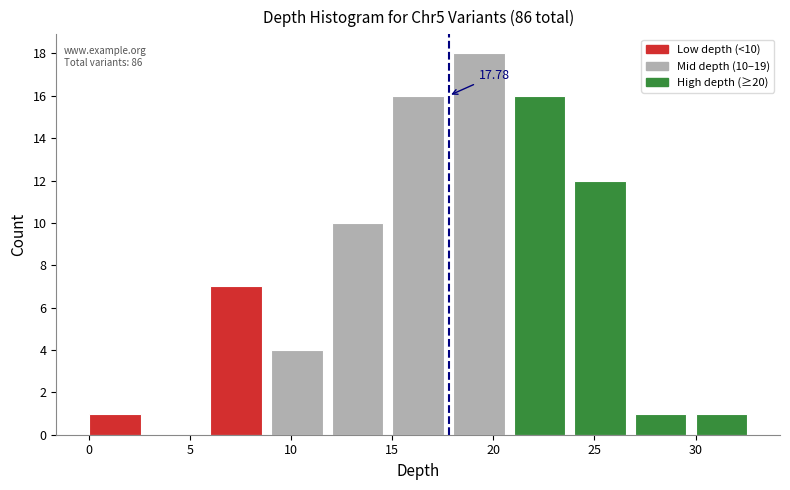

Over which range of the x-axis is the bar tallest?

18 to 21